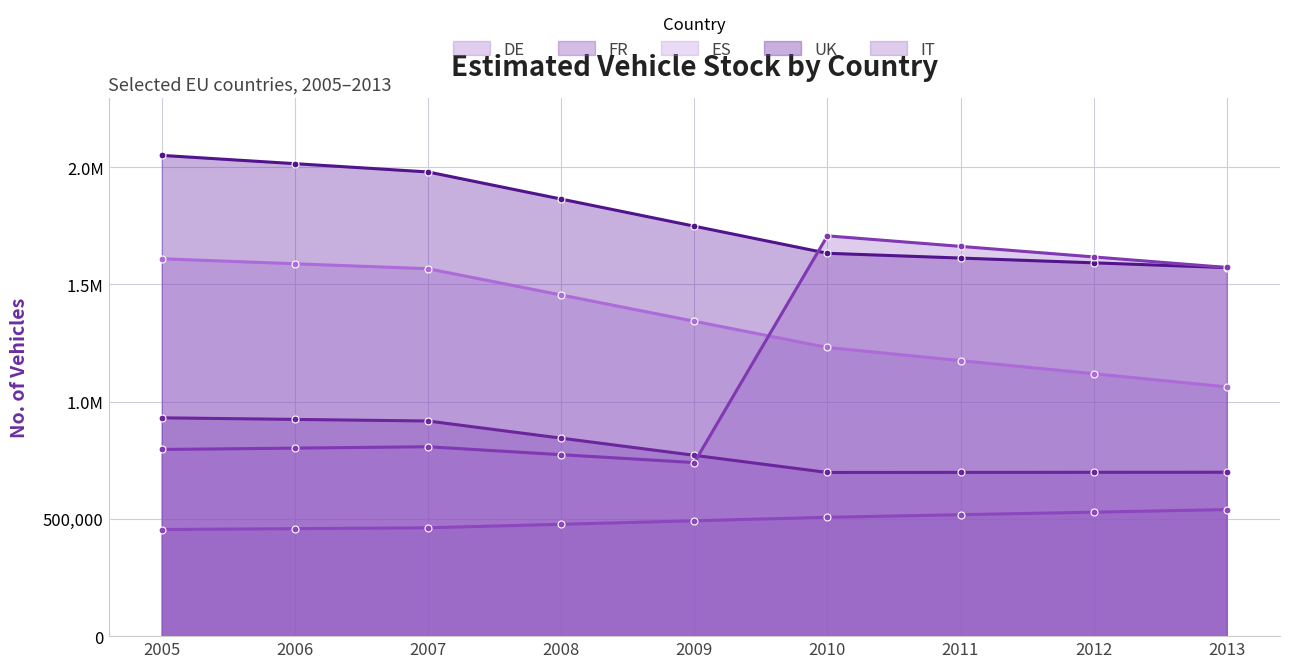

Which has a higher value, 2010 or 2009?

2010